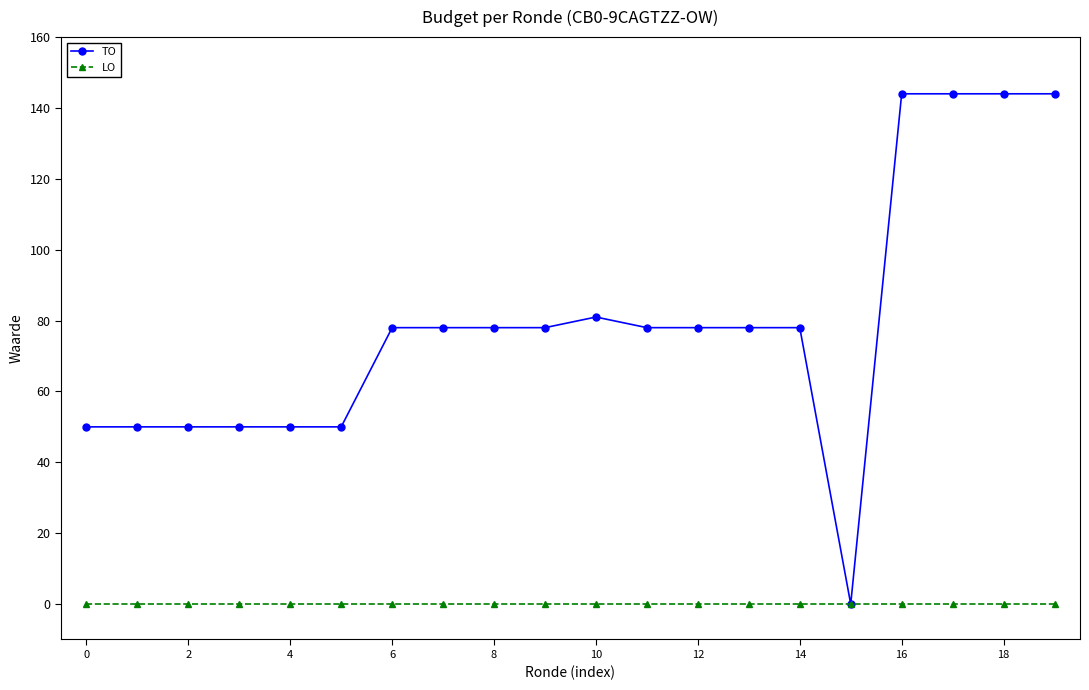

How many distinct data groups are displayed?

2